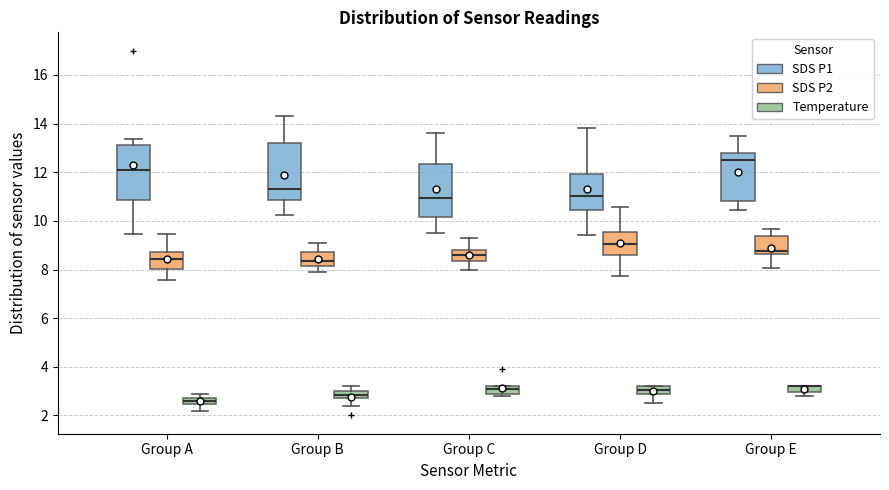

Where is the upper edge of the box for Group E (Temperature) on the y-axis? The values are not printed on the chart, so give them approximately, as read against the axis.

3.2